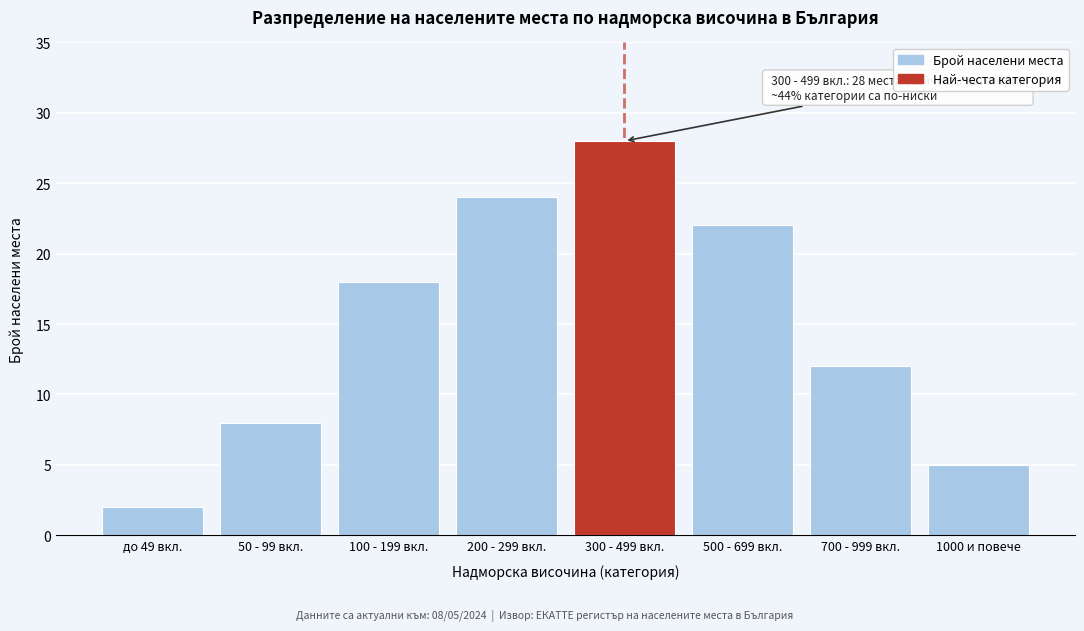

Reading right to left, extract all data points from this chart.

5	12	22	28	24	18	8	2